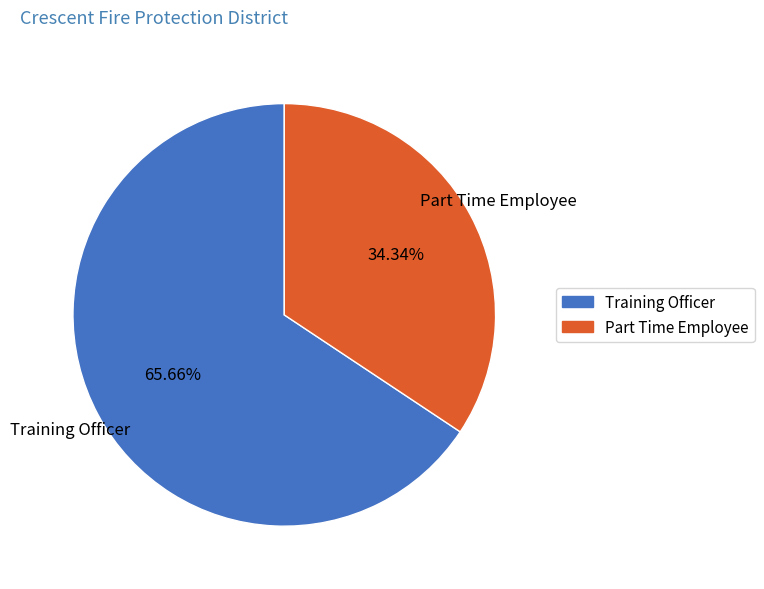

To the nearest percent, what portion does Training Officer represent?

66%